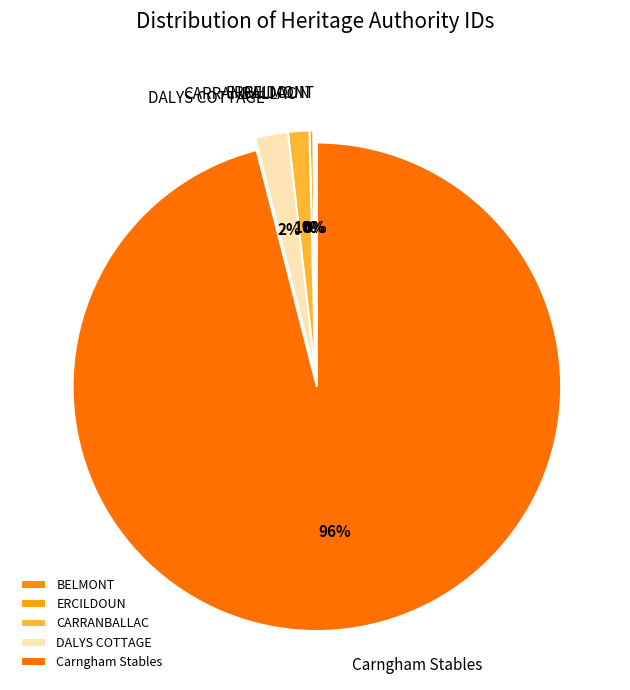

To the nearest percent, what is the average slice percentage?

20%